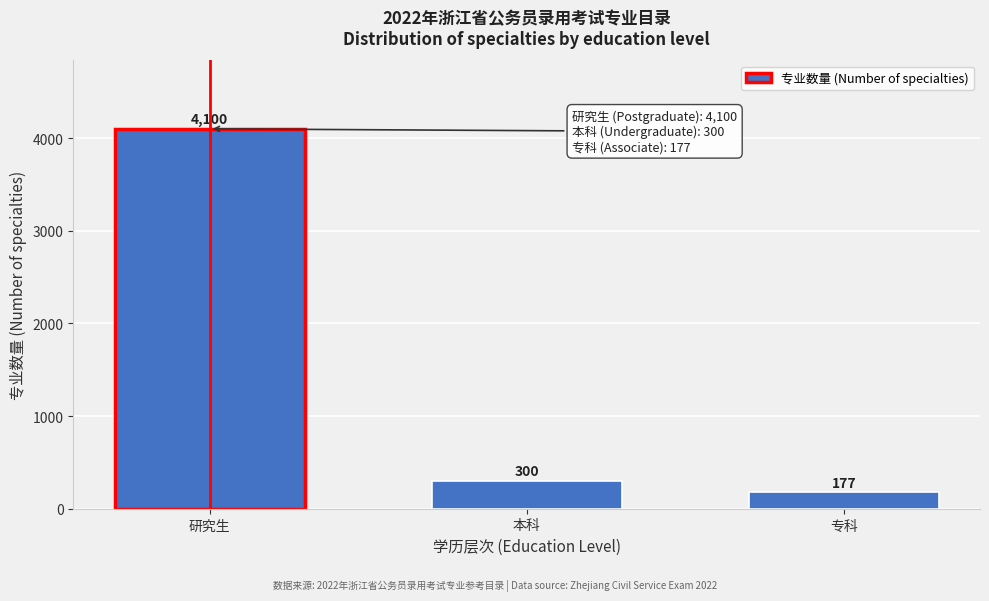

Reading right to left, transcribe all the data shown in this chart.

177	300	4100